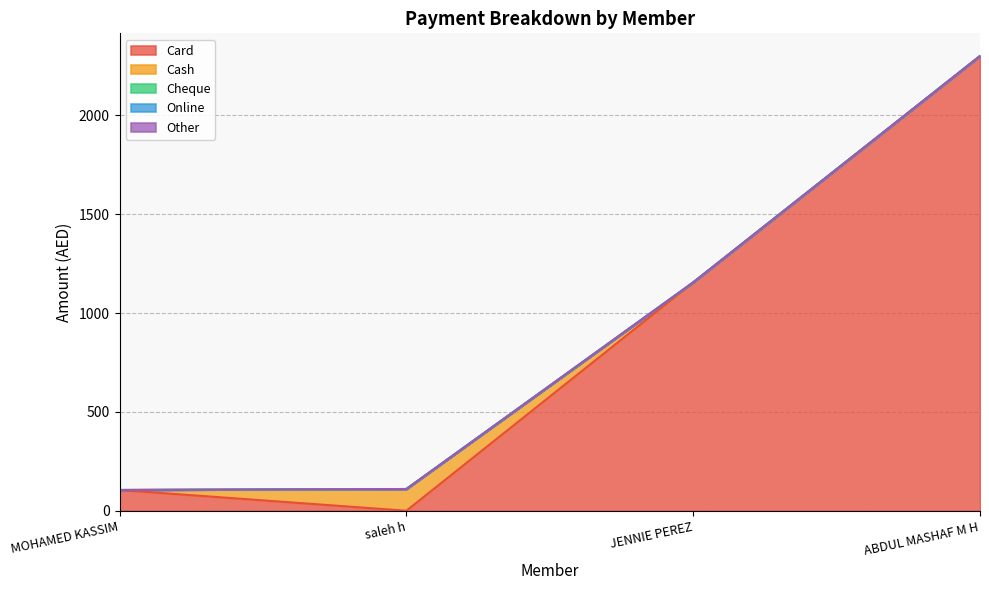

Reading left to right, transcribe all the data shown in this chart.

Card: 105	0	1155	2300
Cash: 0	110	0	0
Cheque: 0	0	0	0
Online: 0	0	0	0
Other: 0	0	0	0